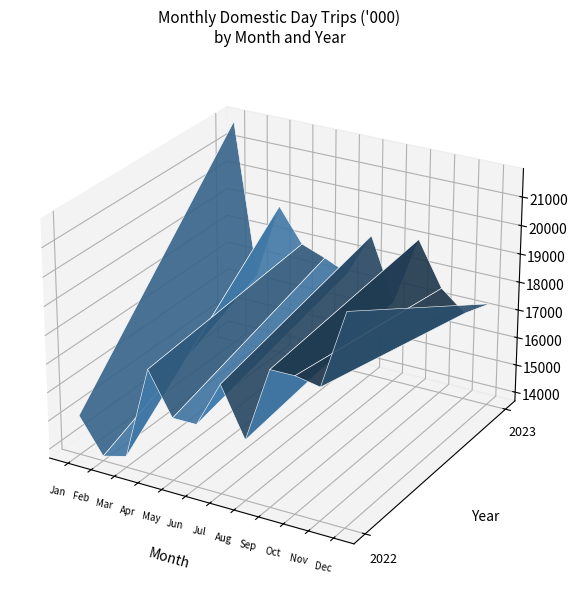

The June series shows 6818.5 at 2022. True or false?

False